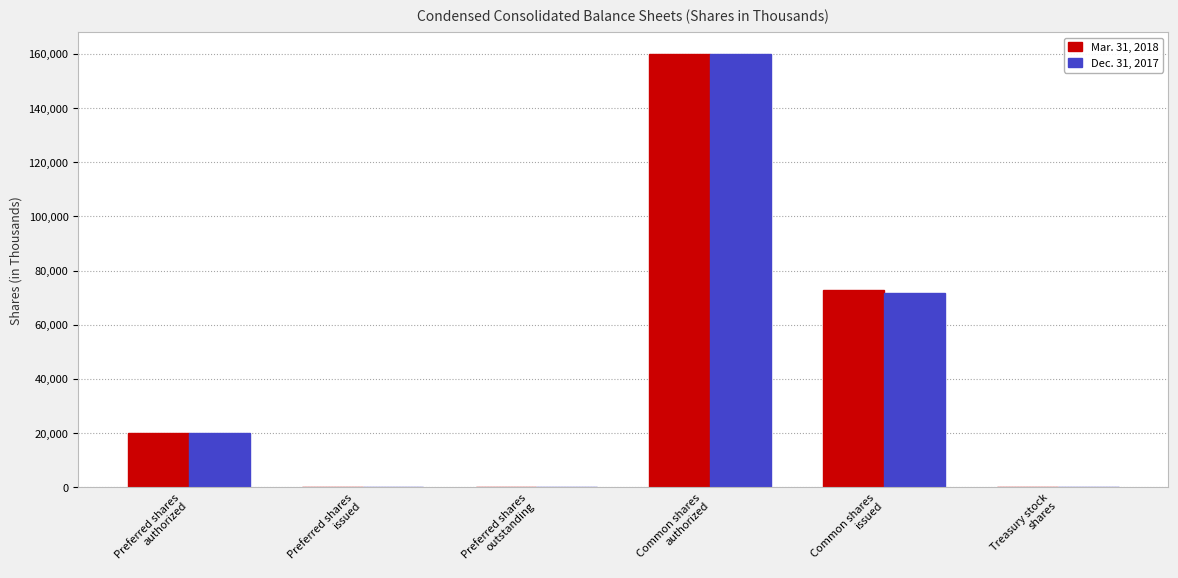

What is the average value of the Dec. 31, 2017 series?

41974